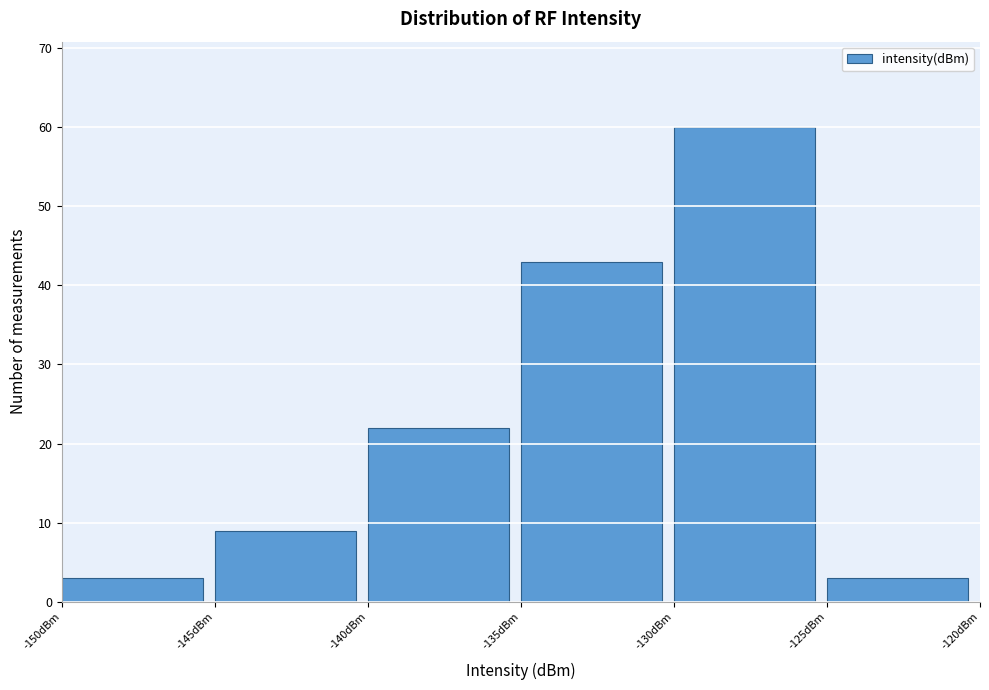

What is the height of the bar covering -145 to -140 on the x-axis? The values are not printed on the chart, so give them approximately, as read against the axis.

9